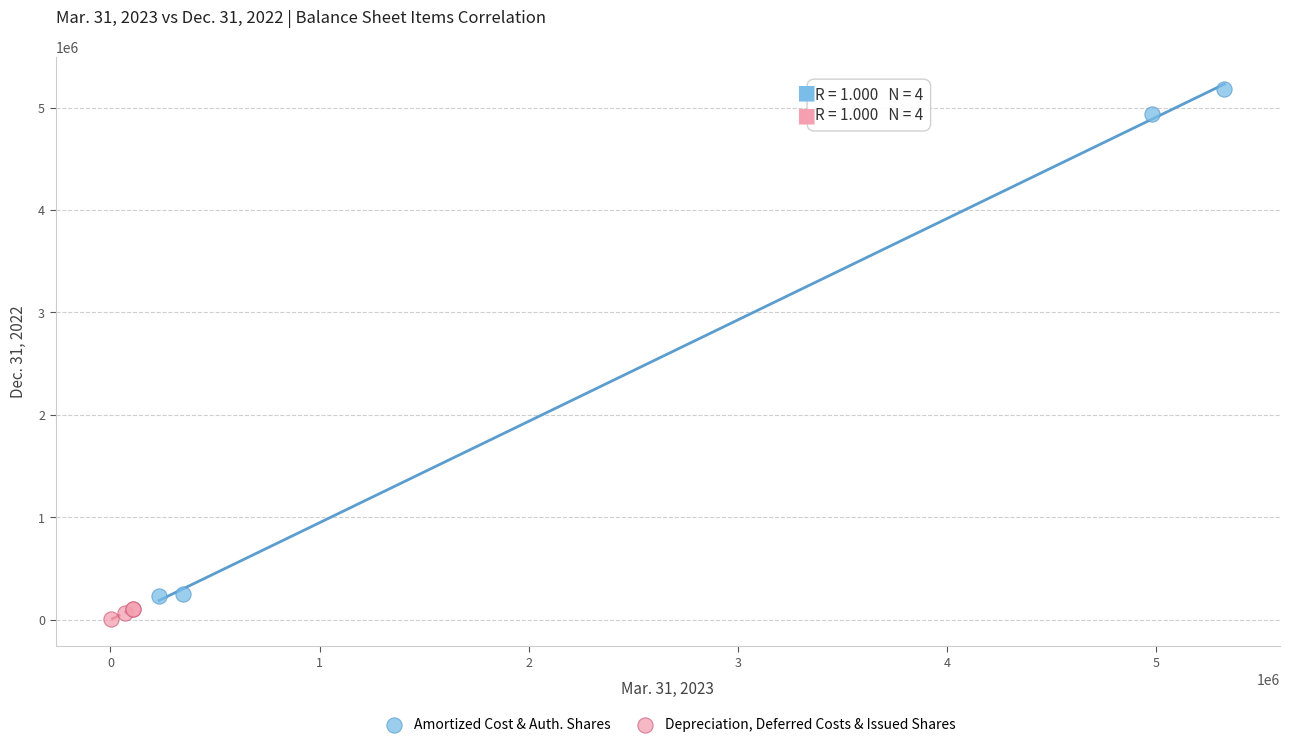

What are all the series names shown in the legend?

Amortized Cost & Auth. Shares, Depreciation, Deferred Costs & Issued Shares